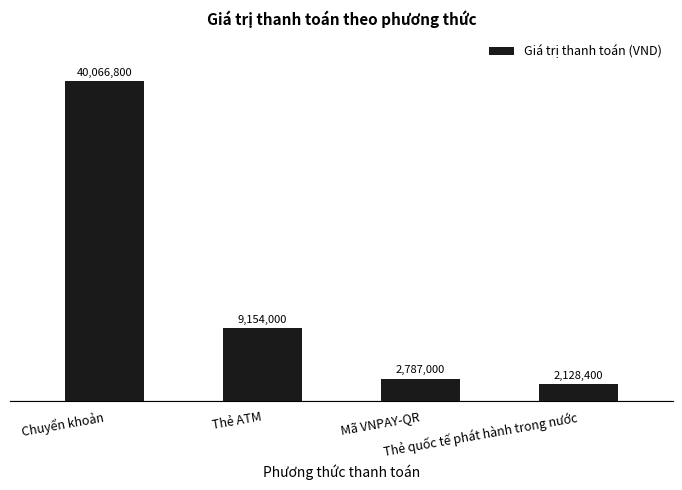

What is the label of the 4th bar from the left?

Thẻ quốc tế phát hành trong nước